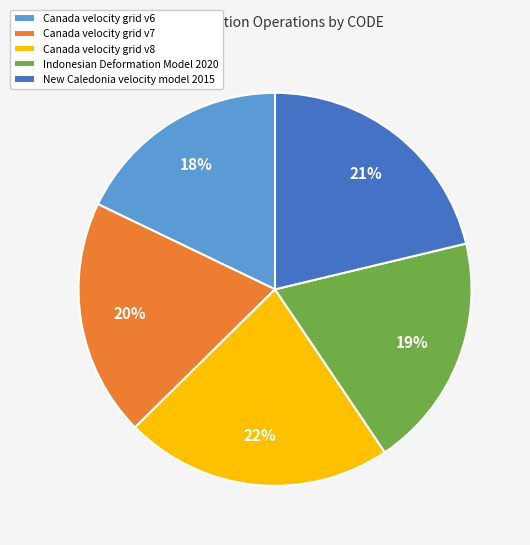

What percentage is the Canada velocity grid v6 slice, to the nearest percent?

18%